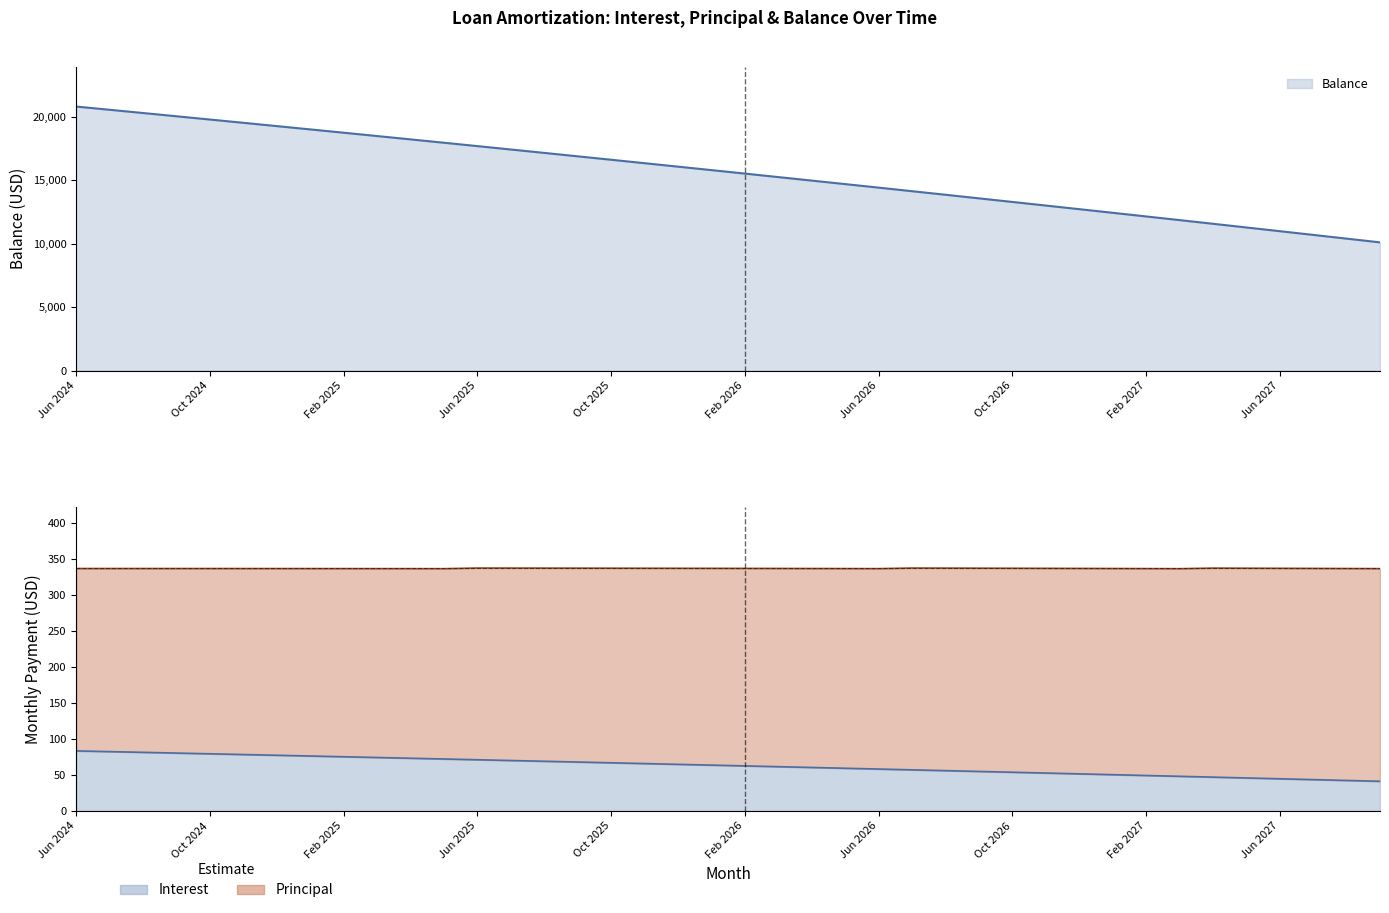

How many lines are shown in the chart?

2